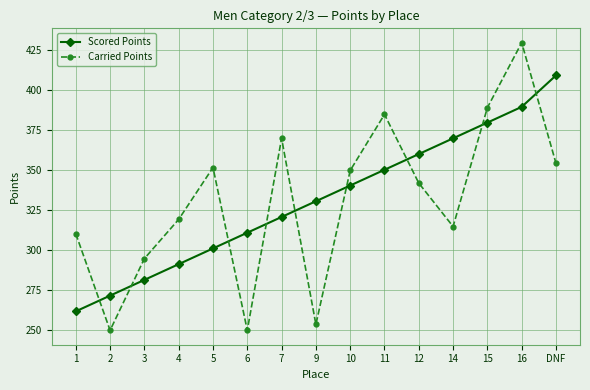

How many intersections are there between Carried Points and Scored Points?

9